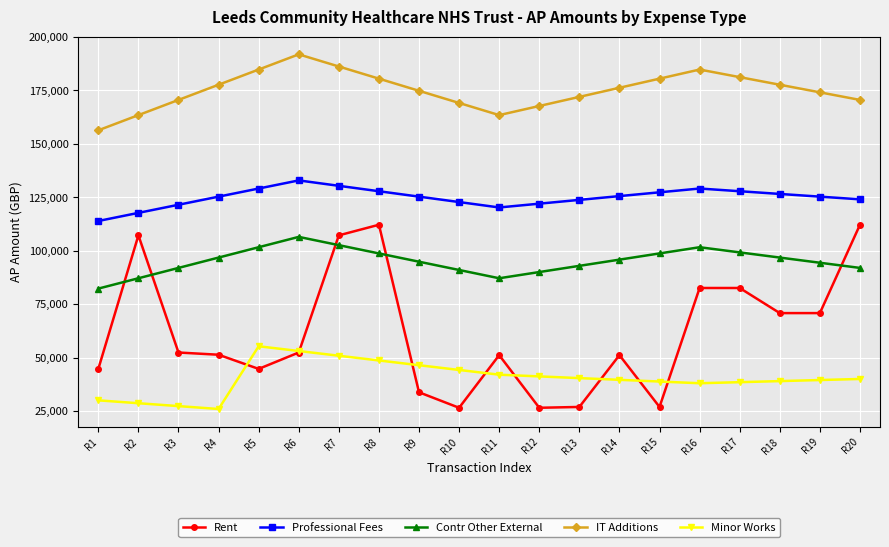

True or false: IT Additions has a value of 98065.8 at R3.

False